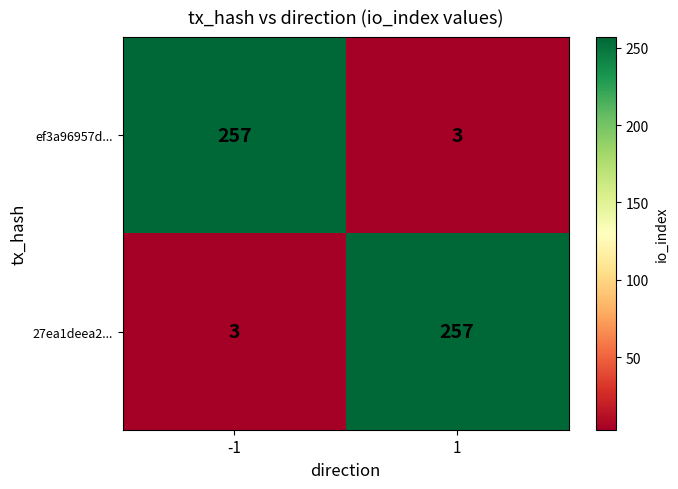

The value of ef3a96957d... at -1 is 427. True or false?

False